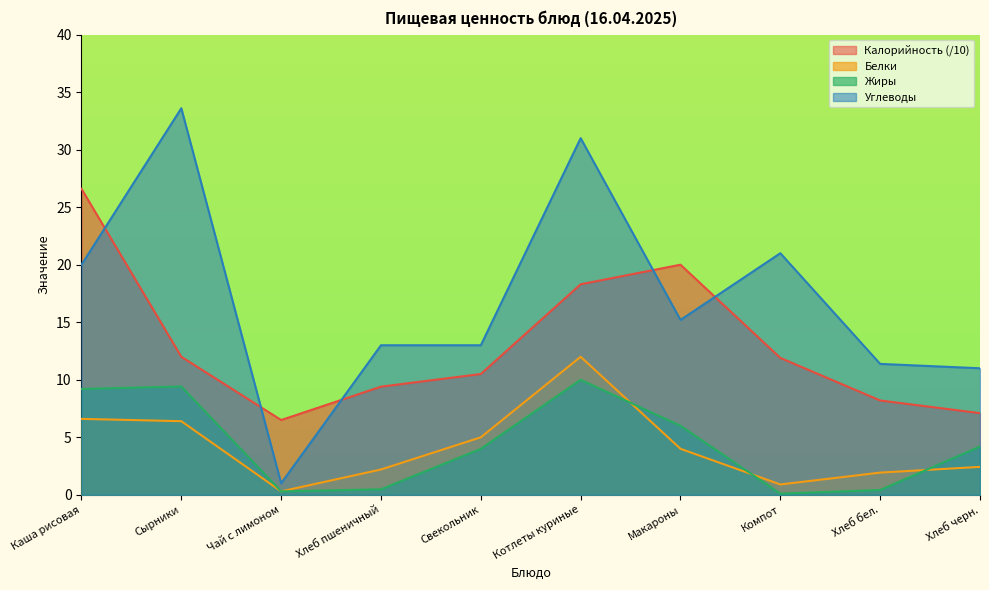

In Жиры, how many points are higher than both neighbors (excluding endpoints)?

2